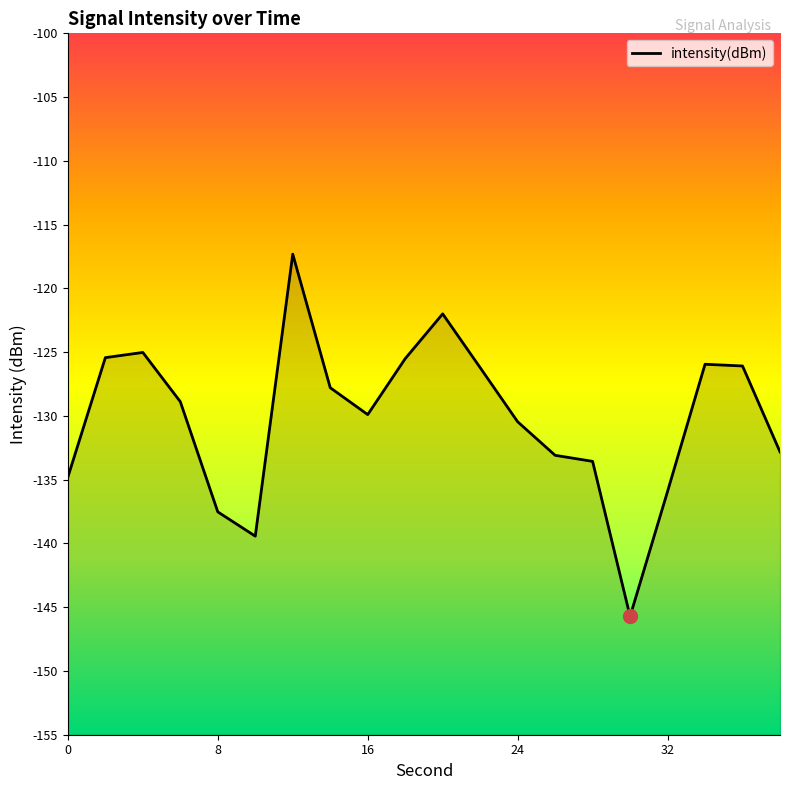

List the labels in order of value, smallest first.

30, 10, 8, 32, 0, 28, 26, 38, 24, 16, 6, 14, 22, 36, 34, 18, 2, 4, 20, 12